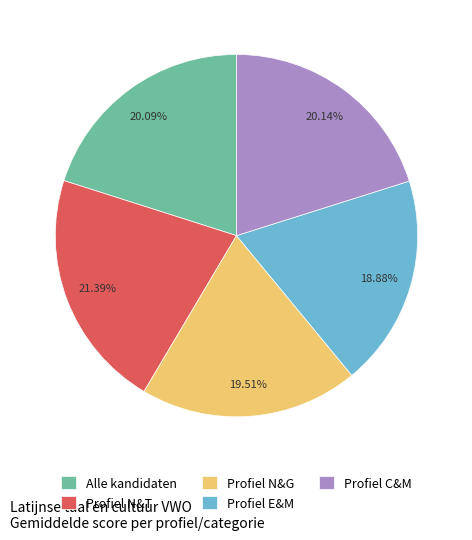

To the nearest percent, what percentage of the pie is Alle kandidaten?

20%